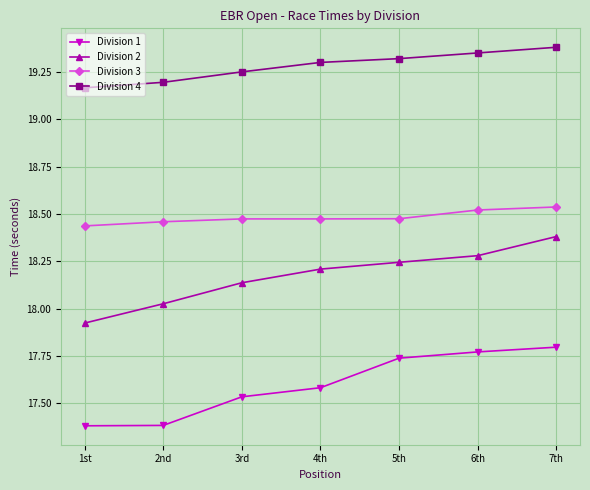

What is the difference between the maximum and minimum values in the Division 2 series?

0.5